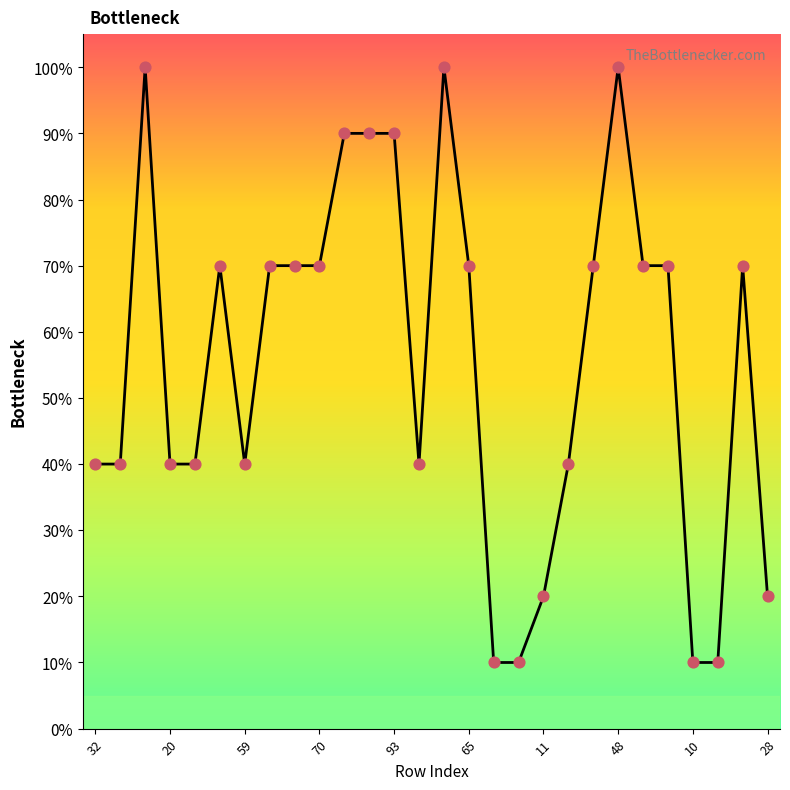

What is the minimum value shown in the chart?

10